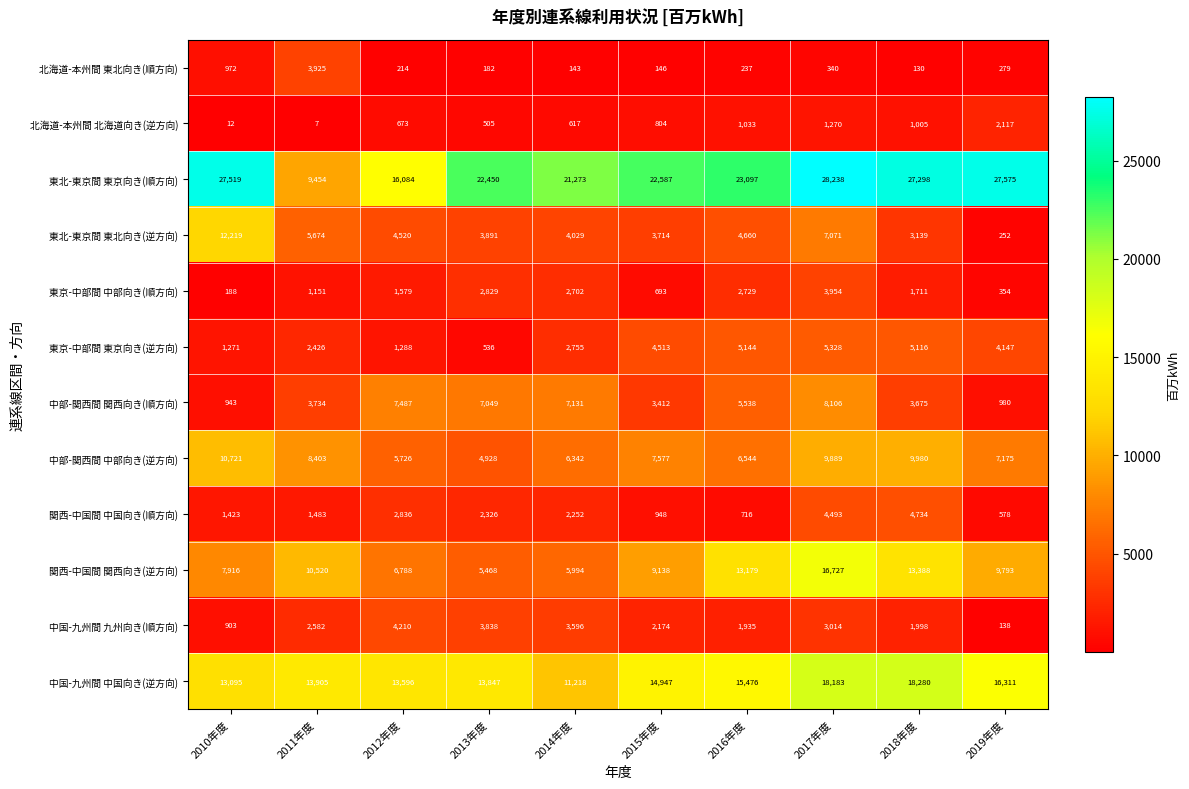

Which label corresponds to the largest value in the chart?

2017年度